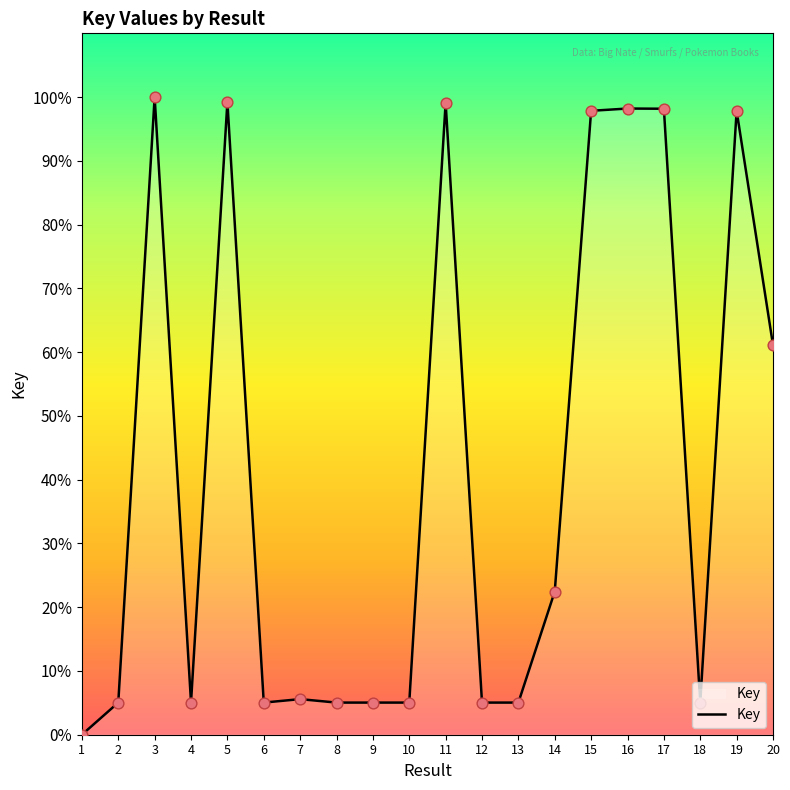

What is the change in value from 4 to 14?

+17.4